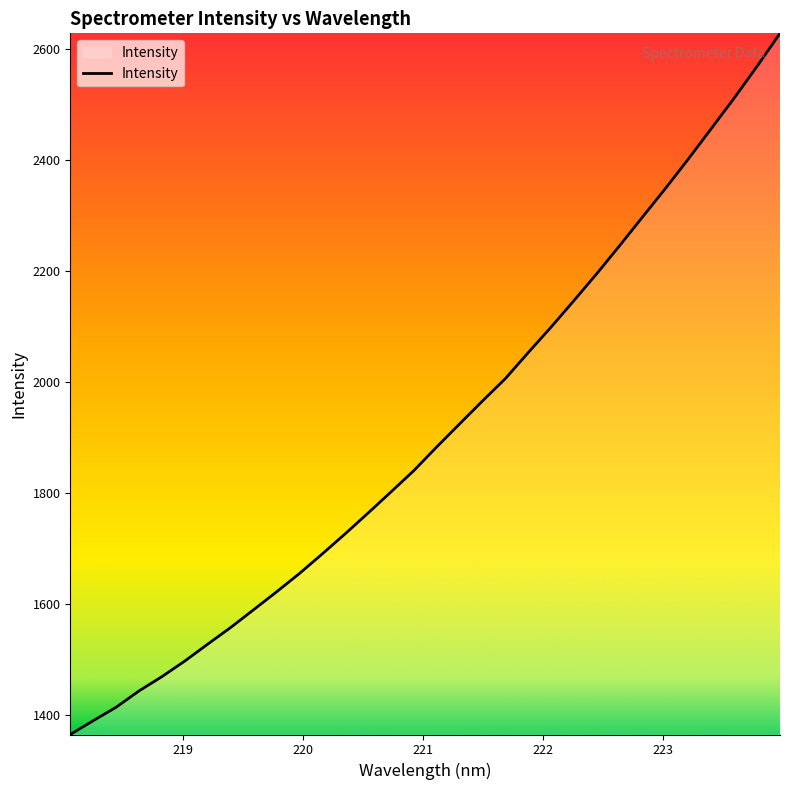

What is the greatest value displayed?

2628.6